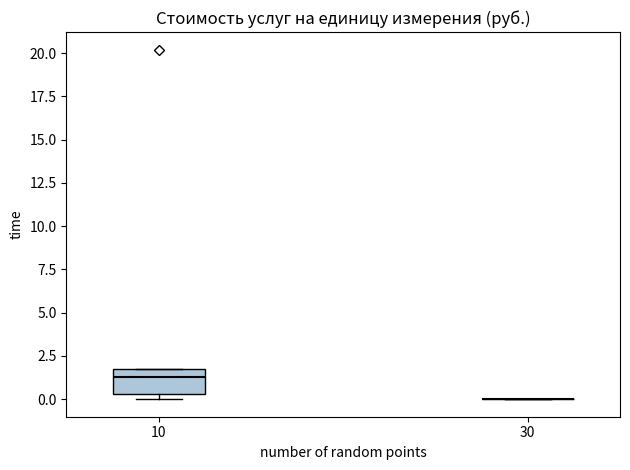

Reading left to right, read every box against the y-axis: the position of its median line, the range the box covers, and the ends of its whiskers. The values are not printed on the chart, so give them approximately, as read against the axis.

10: median 1.5, box 0.5 to 2.0, whiskers 0.0 to 2.0
30: box collapsed to a line at 0.0, whiskers 0.0 to 0.0